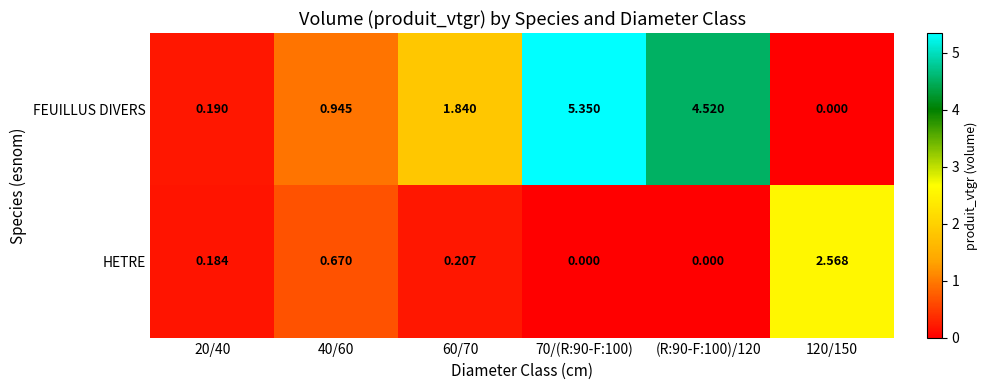

Which series has the largest total across all categories?

FEUILLUS DIVERS